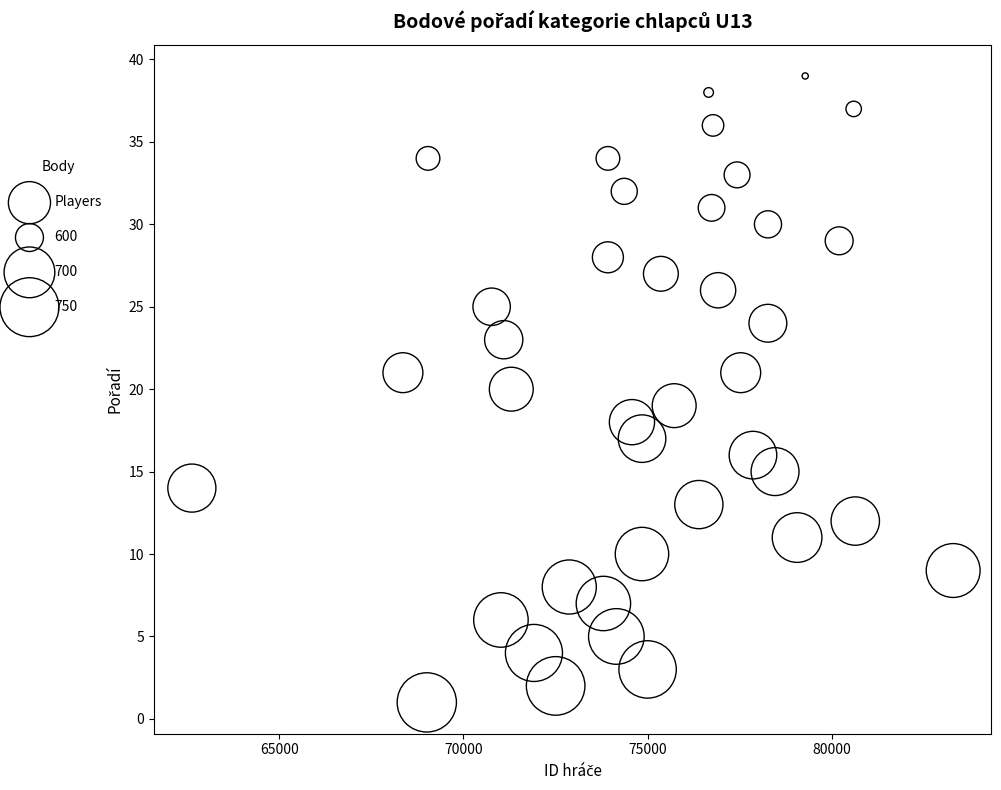

What is the range of Y values (max minus min)?

38